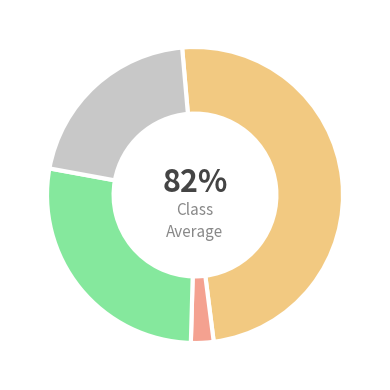

Combined, what portion of the pie is 2016 and 2015?

92.0%